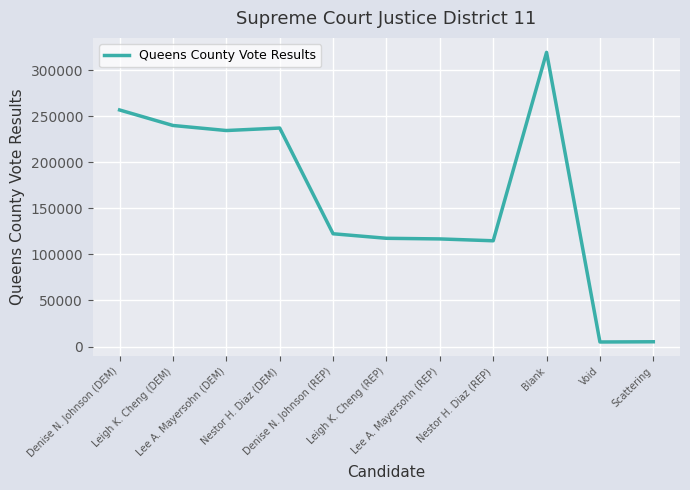

What position from the right is Blank?

3